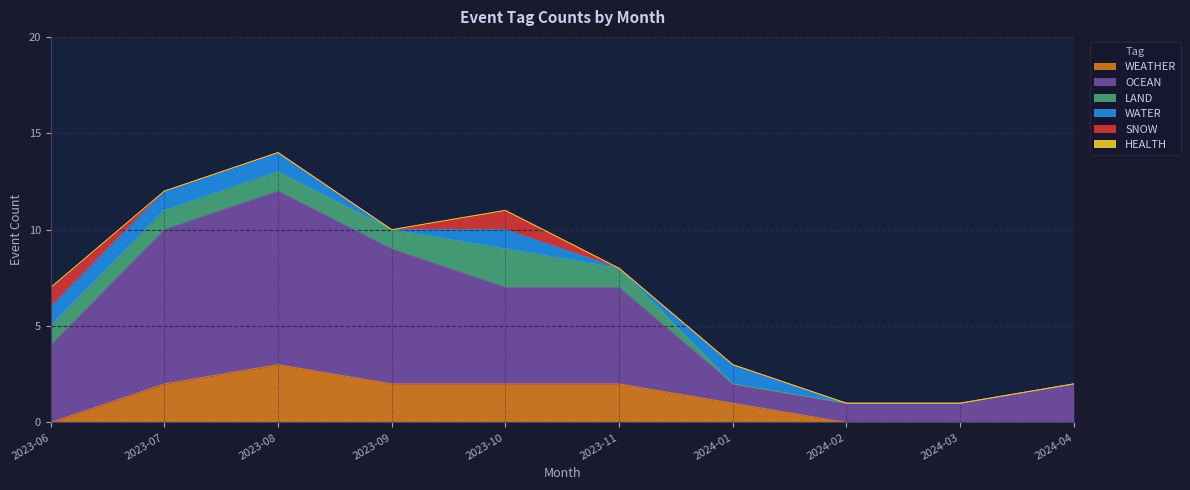

How many data points in OCEAN are above 5?

3